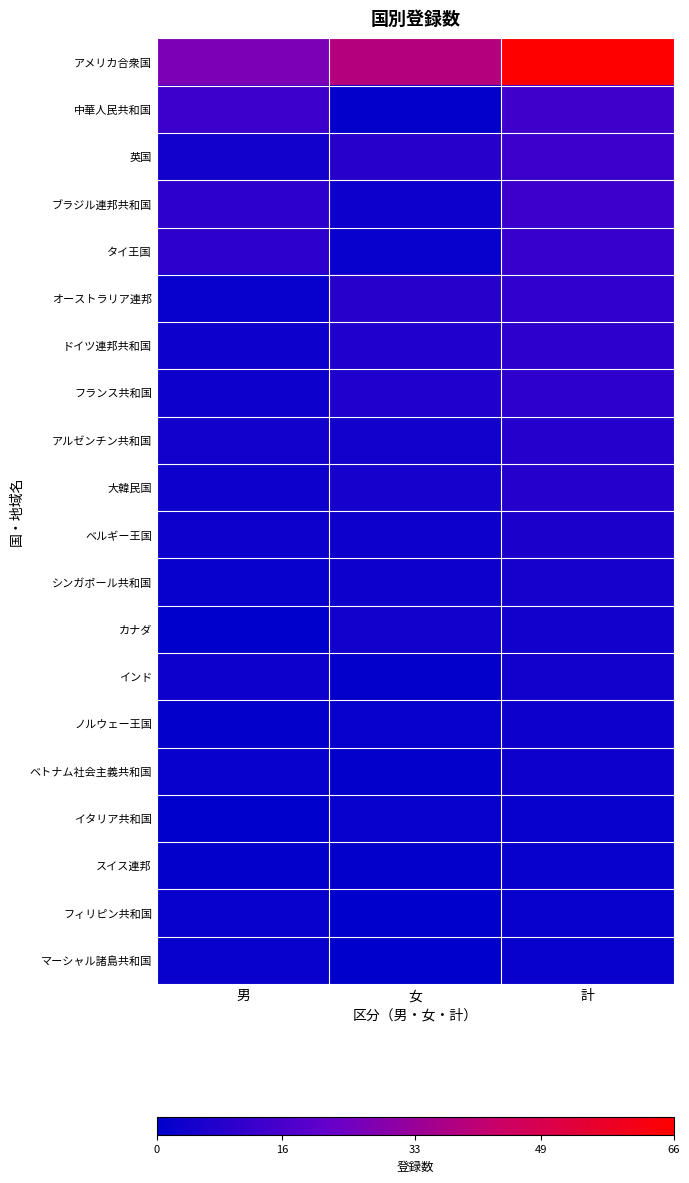

What is the spread (max minus min) of values at 女?

39